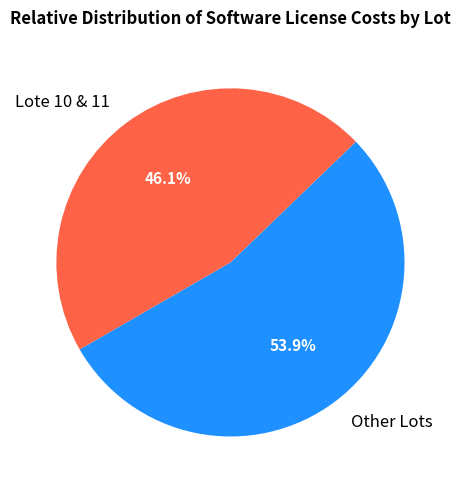

Which slice represents more than half of the pie?

Other Lots